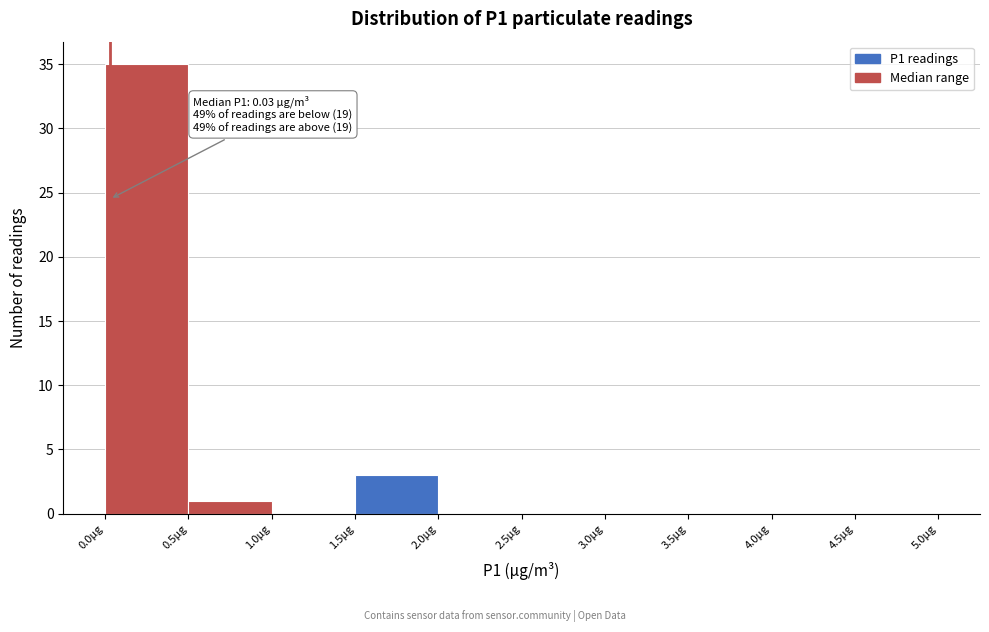

Over which range of the x-axis is the bar tallest?

0.0 to 0.5